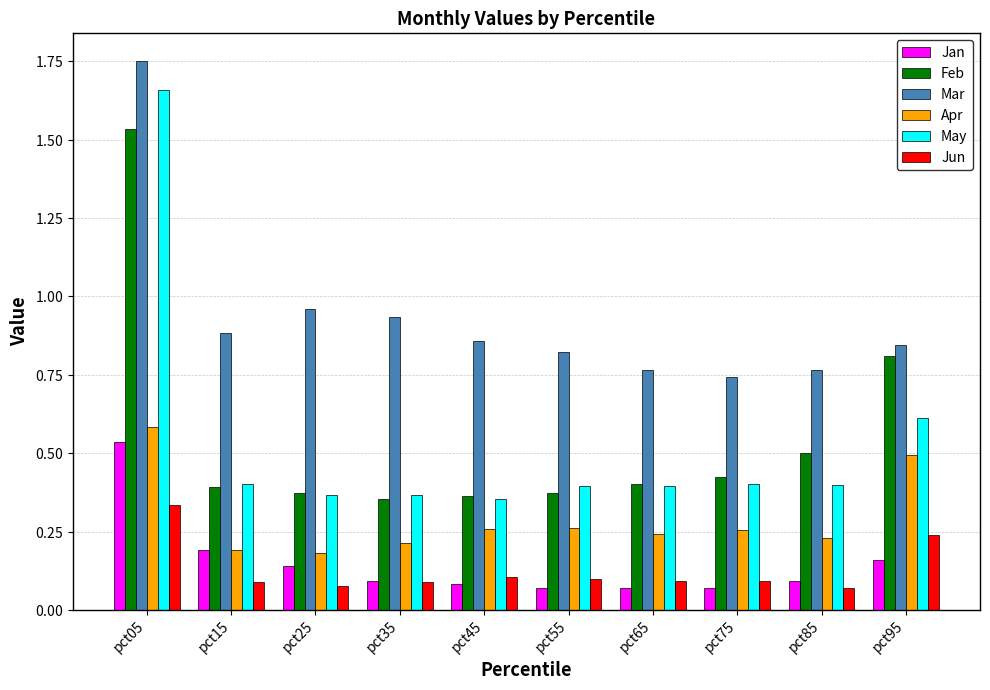

What is the difference between the maximum and minimum values in the Jan series?

0.5